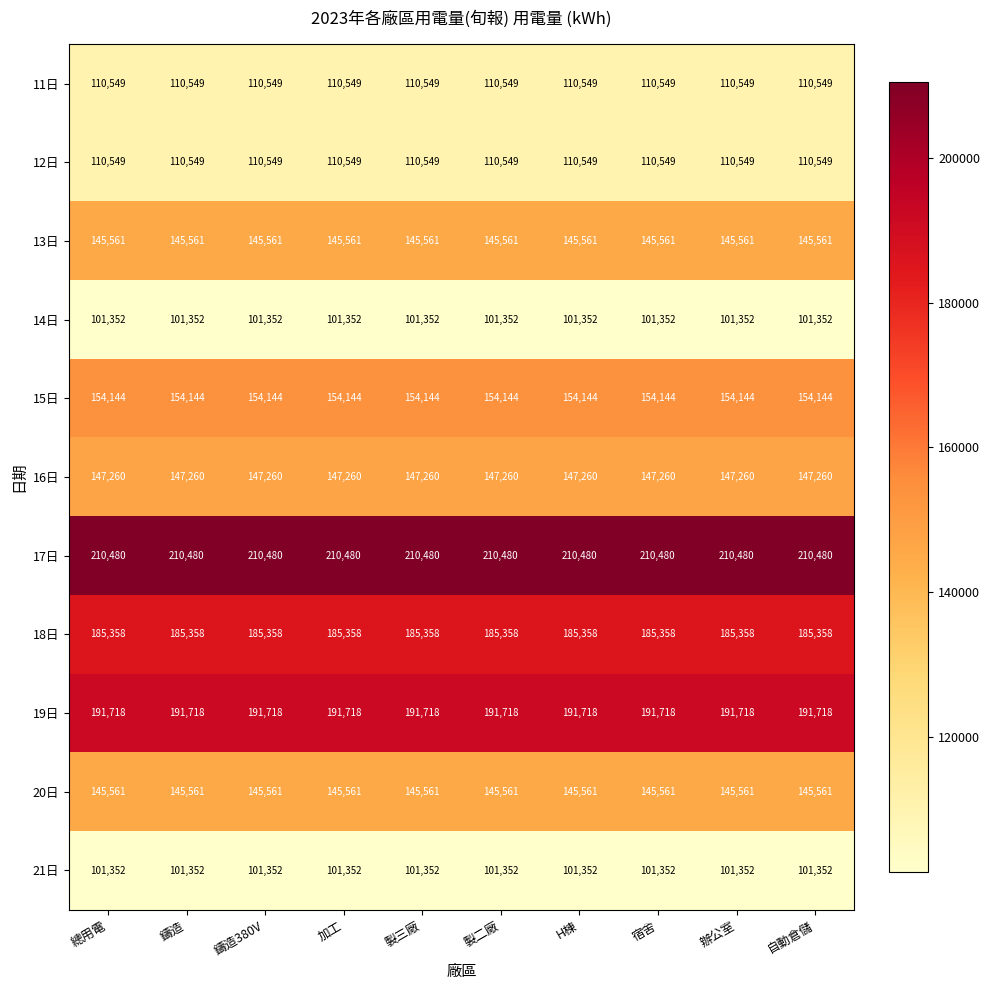

What is the average value of the 11日 series?

110549